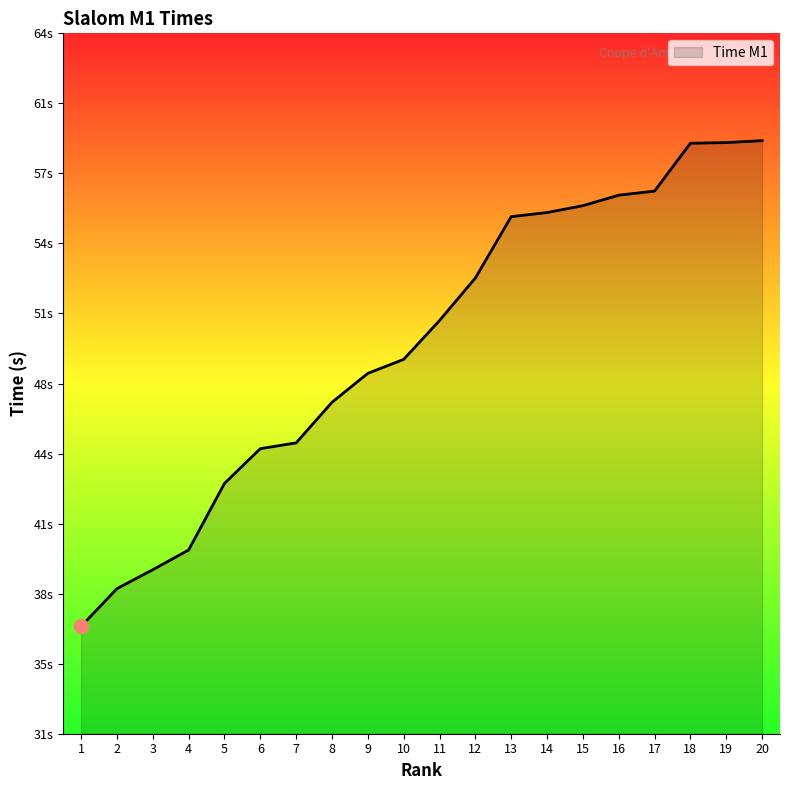

True or false: the data has more than 2 interior local peaks.

False